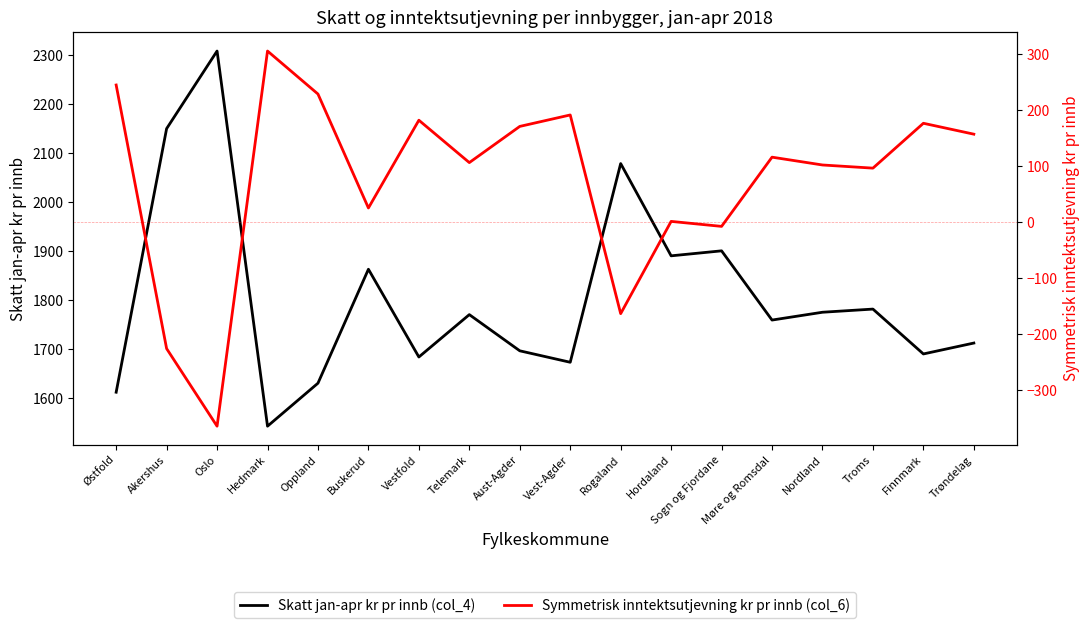

True or false: Skatt jan-apr kr pr innb (col_4) has a value of 1542.4 at Hedmark.

True